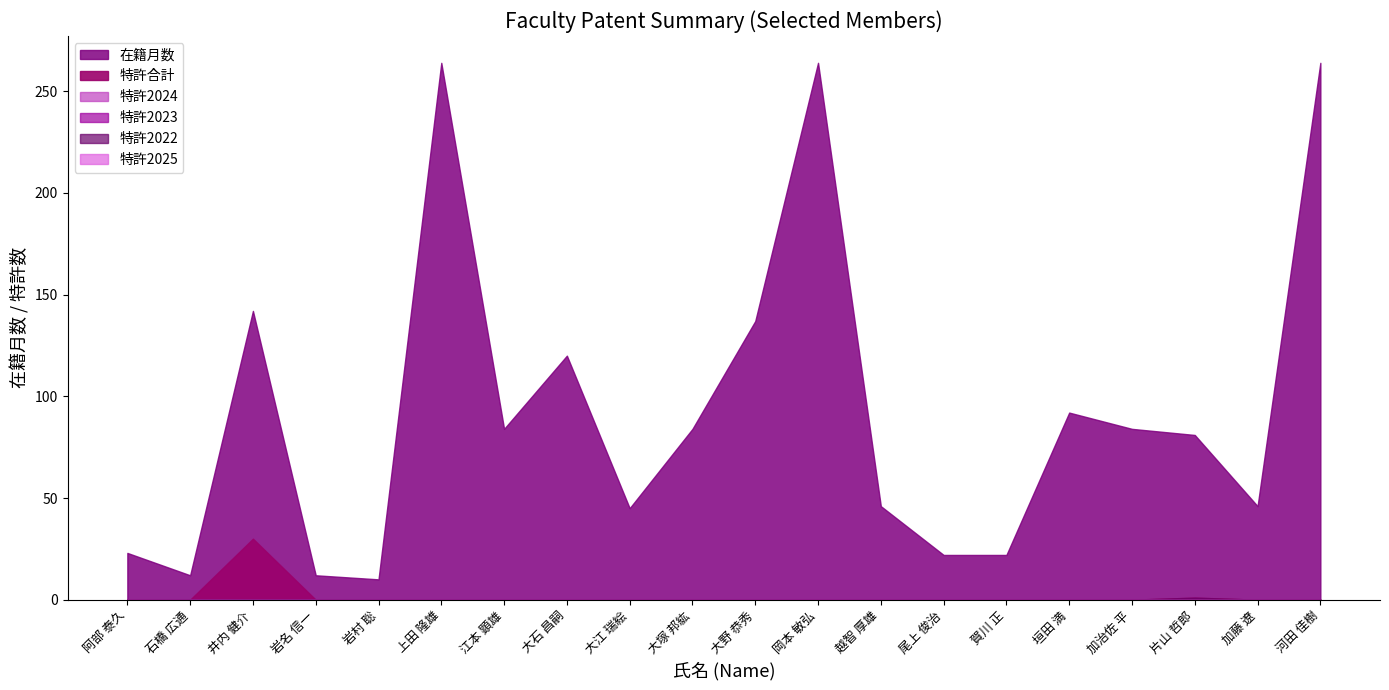

Which series has the largest total across all categories?

在籍月数